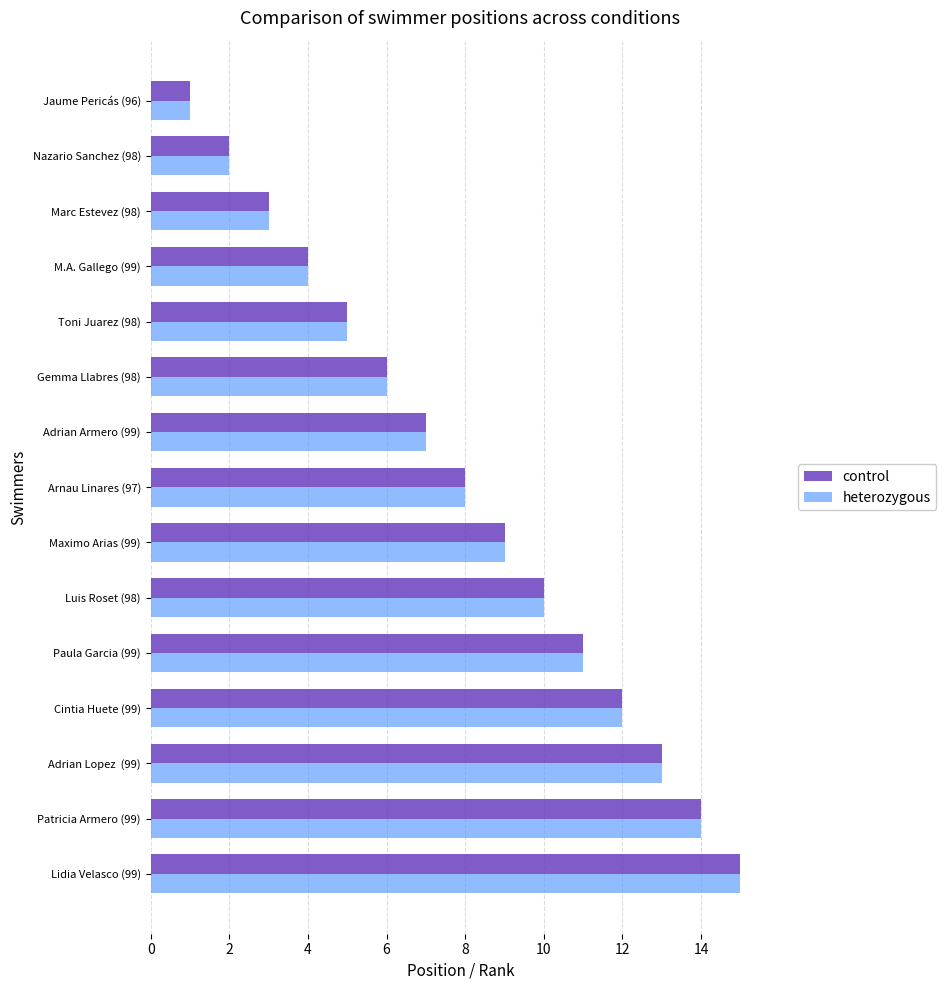

Is the value of control at Luis Roset (98) greater than the value of heterozygous at Maximo Arias (99)?

Yes